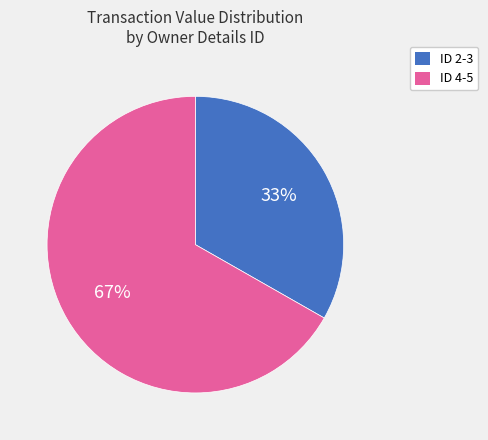

Is there any slice that represents more than half of the pie?

Yes